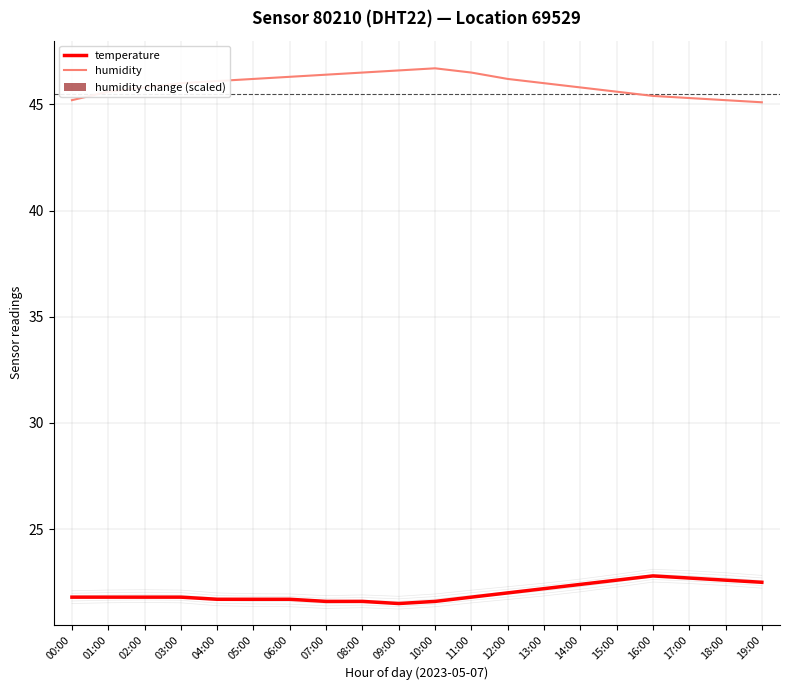

Is it true that humidity change (scaled) equals 2.0 at 13:00?

True